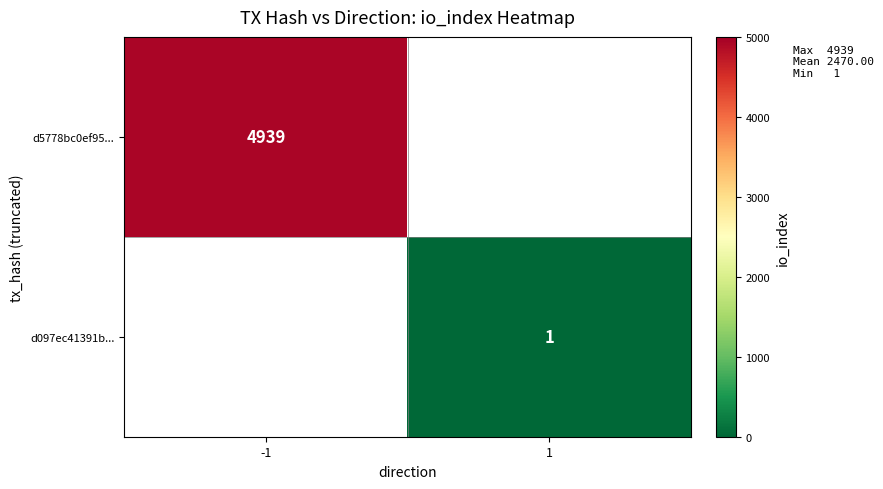

Is it true that d5778bc0ef95... equals 7148 at -1?

False